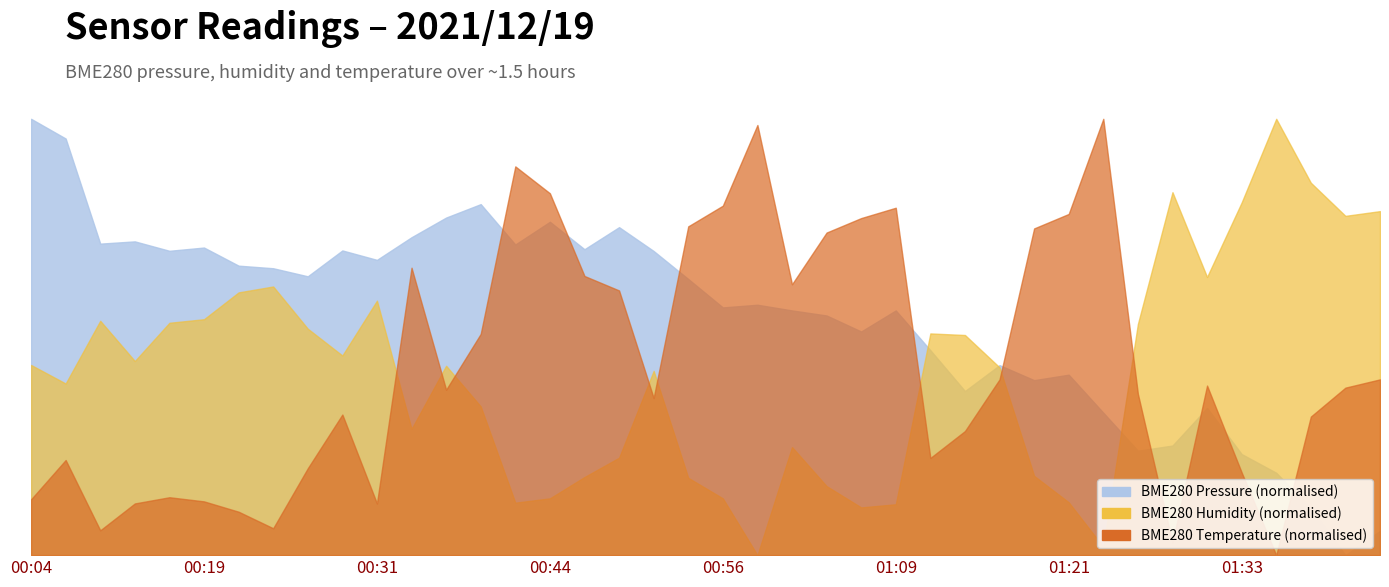

Does the chart display data point markers on the line(s)?

No